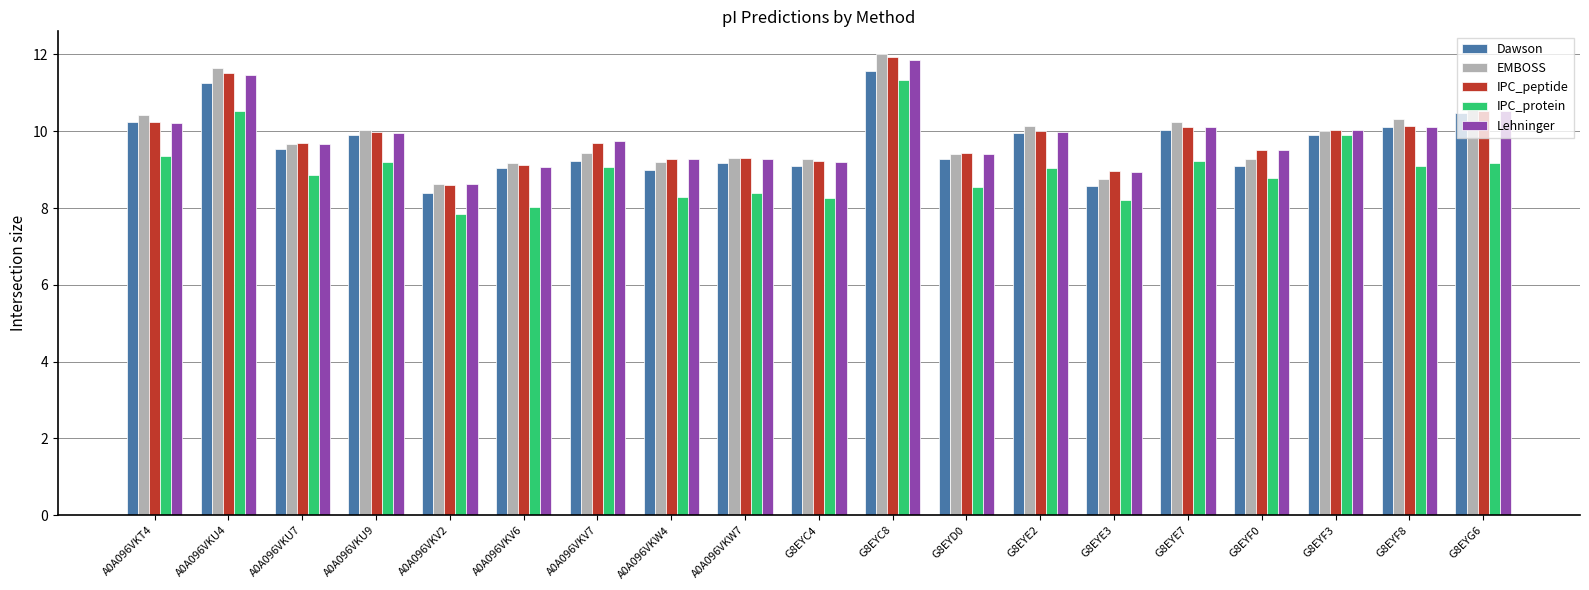

Which category has the highest value across all series?

G8EYC8